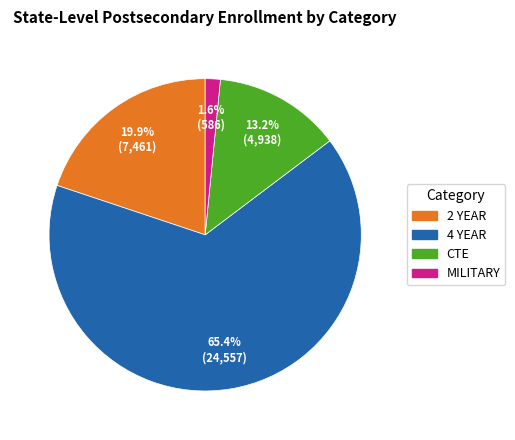

What is the ratio of the value at MILITARY to the value at 2 YEAR?

0.1